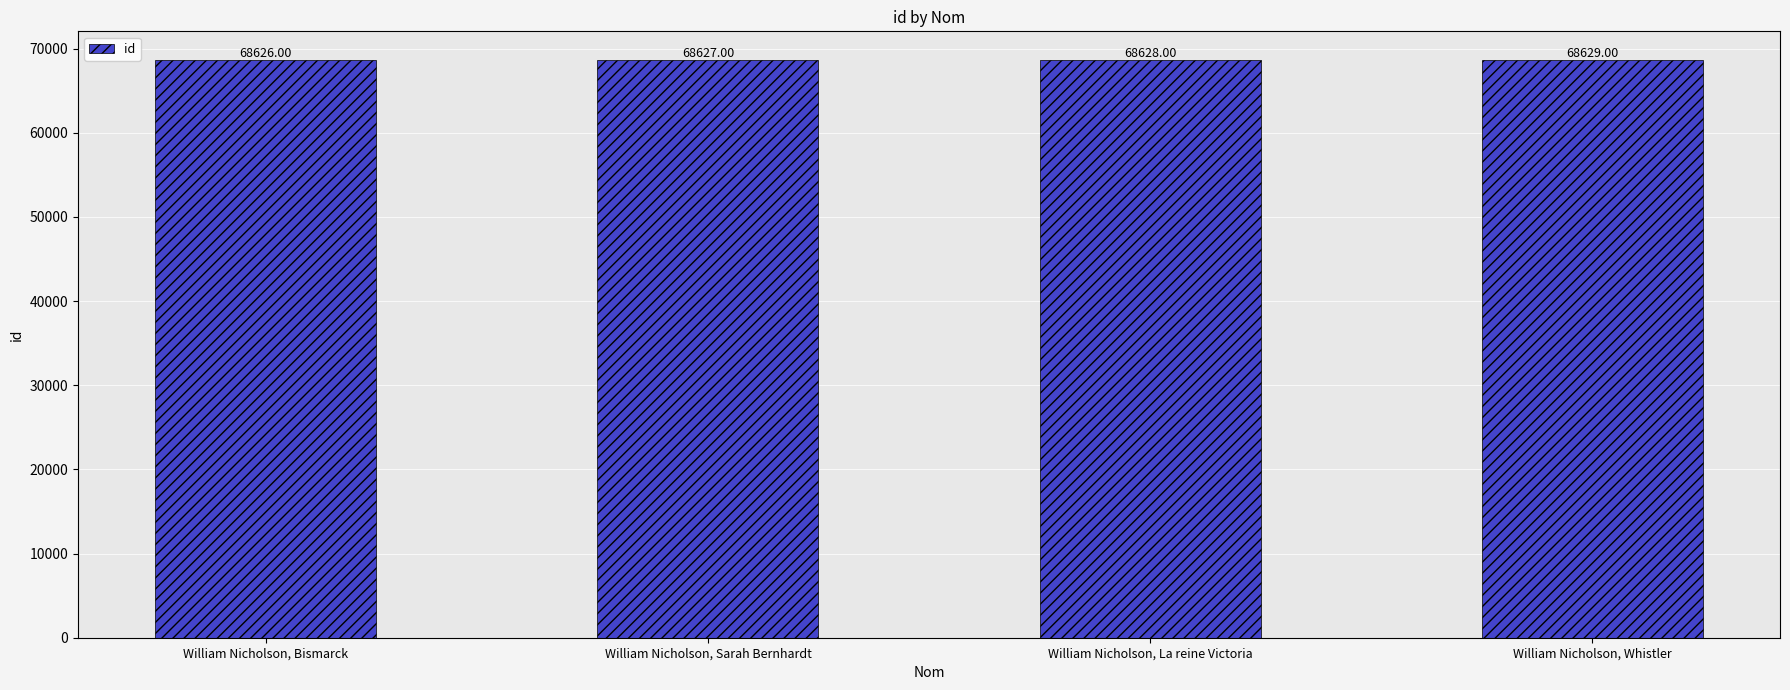

The chart shows a value of 68627 at William Nicholson, Sarah Bernhardt. True or false?

True